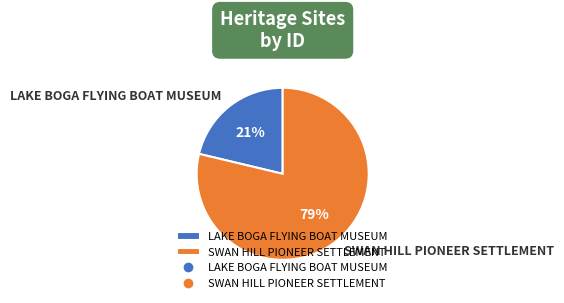

Which category accounts for the majority?

SWAN HILL PIONEER SETTLEMENT